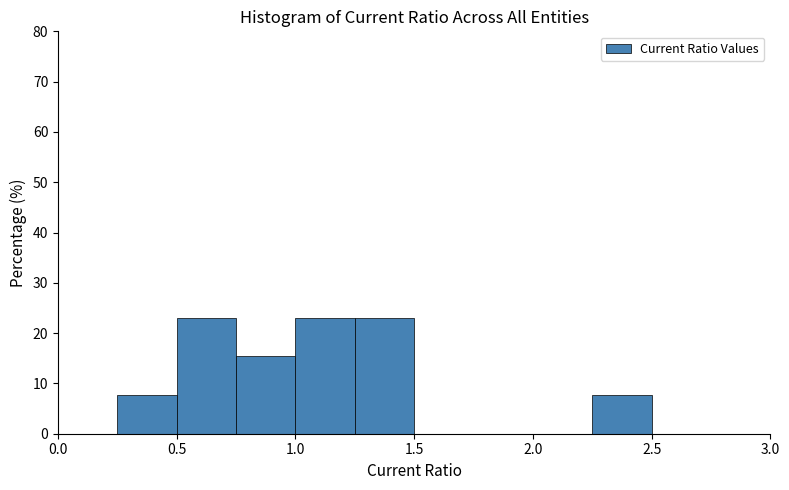

What is the height of the bar covering 2.25 to 2.50 on the x-axis? The values are not printed on the chart, so give them approximately, as read against the axis.

8